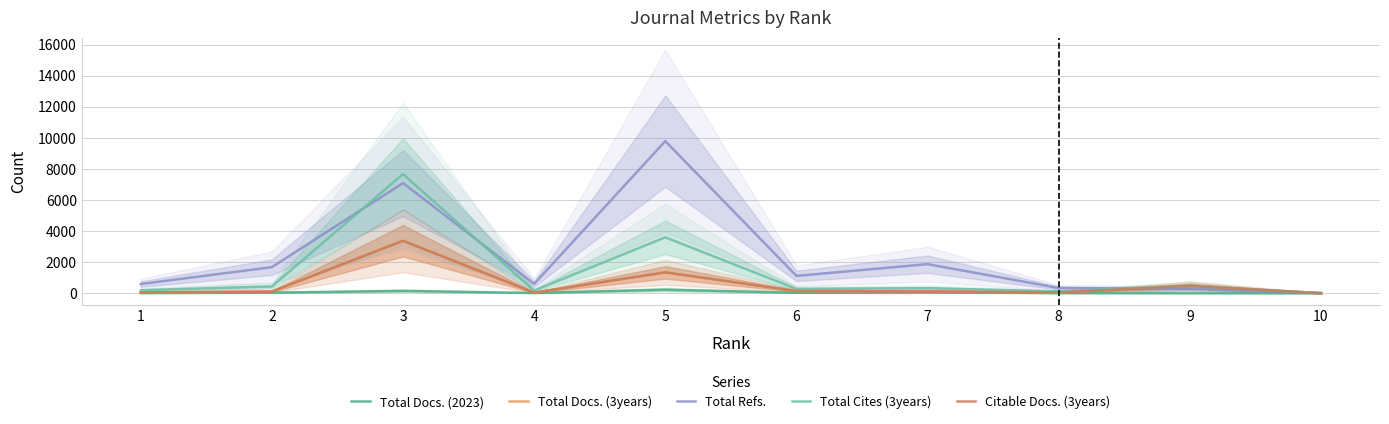

Reading right to left, list all the values displayed in this chart.

Total Docs. (2023): 0	4	9	49	27	226	13	151	35	11
Total Docs. (3years): 1	471	43	115	140	1341	36	3385	106	49
Total Refs.: 4	280	331	1869	1113	9791	594	7089	1677	589
Total Cites (3years): 1	469	115	320	274	3598	167	7668	430	187
Citable Docs. (3years): 1	469	43	115	140	1338	36	3372	105	49